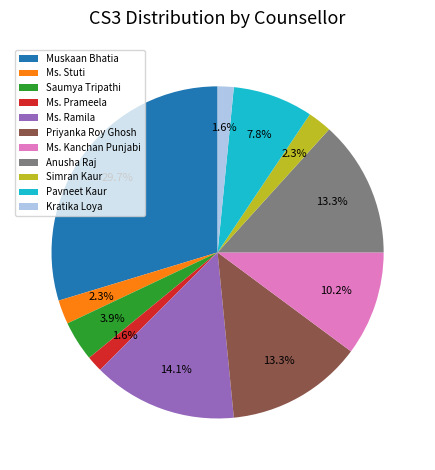

Is the sum of Kratika Loya and Muskaan Bhatia greater than half?

No